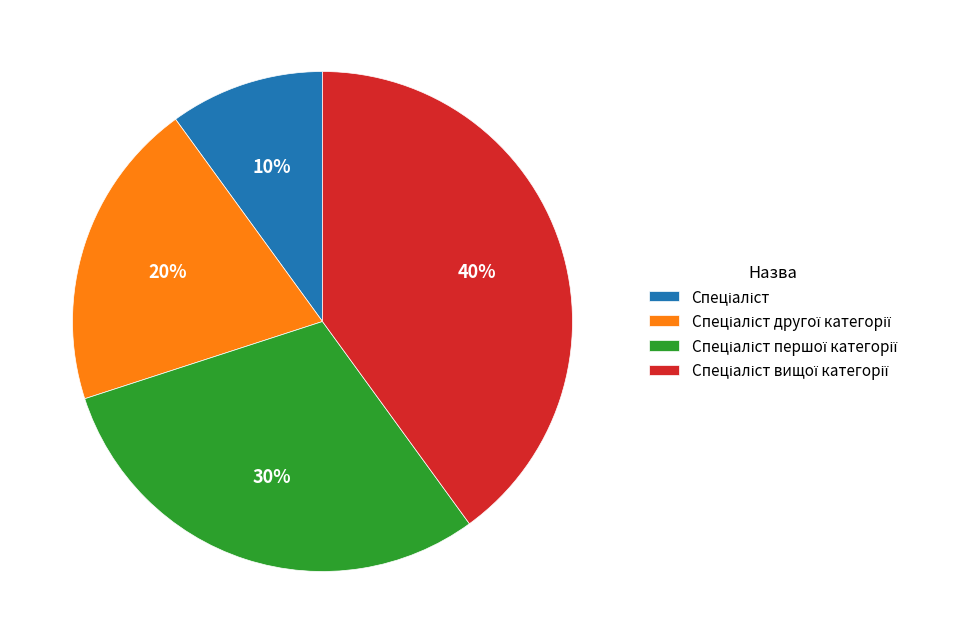

Is there any slice that represents more than half of the pie?

No